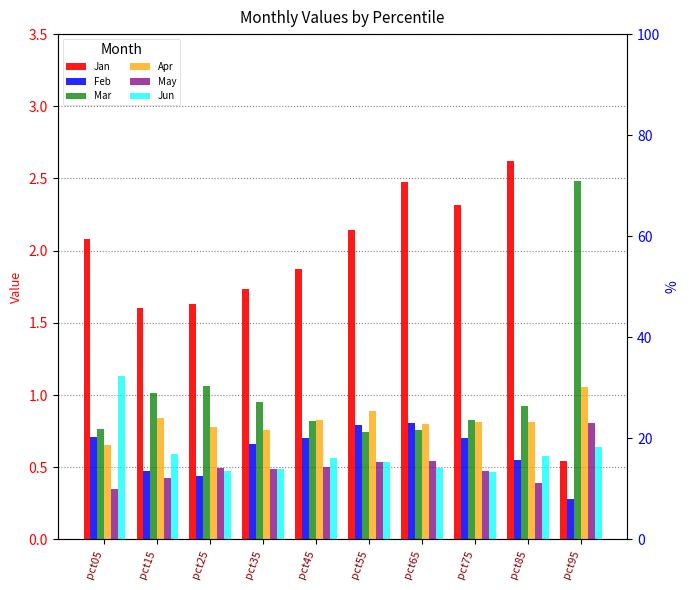

What is the difference between the second highest and second lowest values in the May series?

0.2